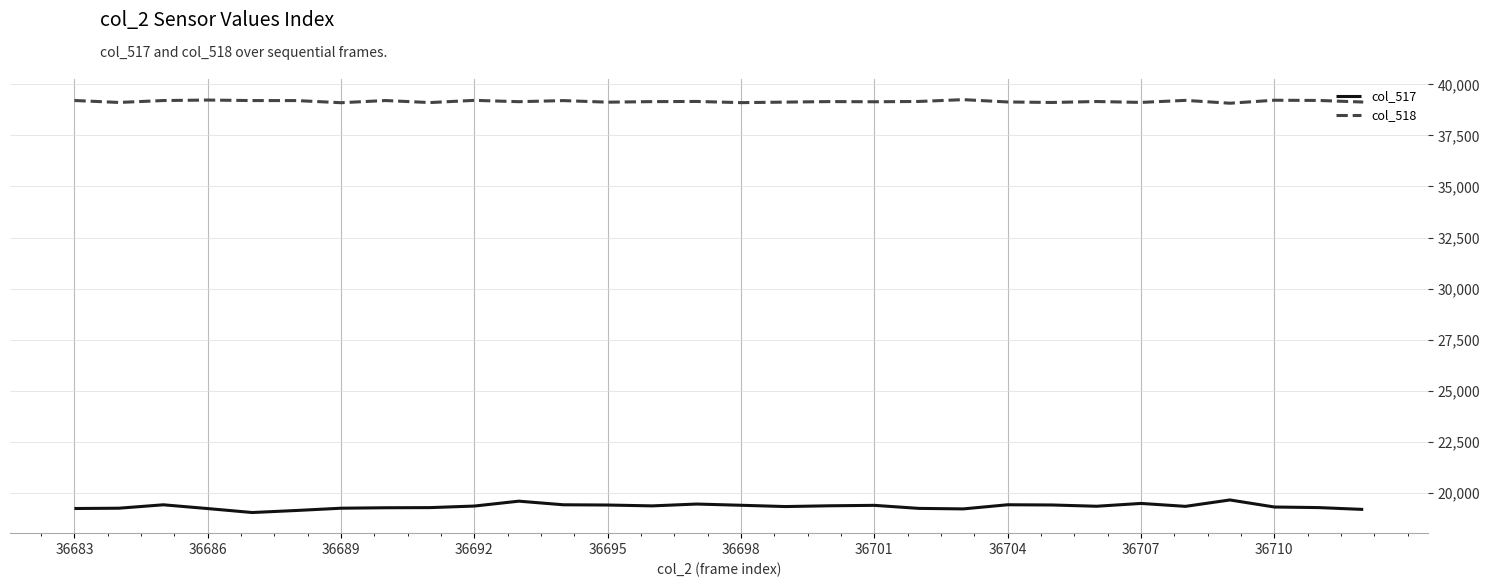

What is the difference between the maximum and second lowest values in the col_518 series?

150